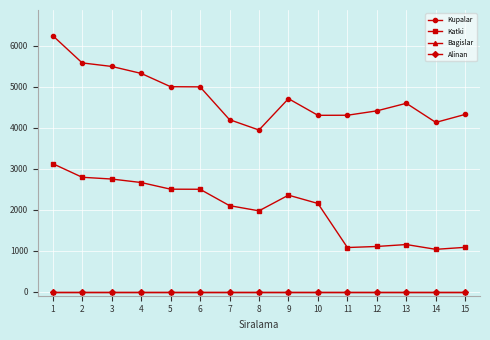

True or false: Bagislar has more than 1 points higher than both neighbors.

False